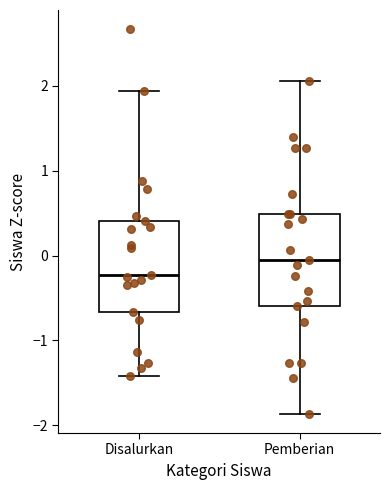

Reading left to right, transcribe this box plot: for each box, give where its median line is, the range the box spans, and where its two whiskers end, as read against the y-axis. The values are not printed on the chart, so give them approximately, as read against the axis.

Disalurkan: median -0.2, box -0.7 to 0.4, whiskers -1.4 to 1.9
Pemberian: median -0.1, box -0.6 to 0.5, whiskers -1.9 to 2.1